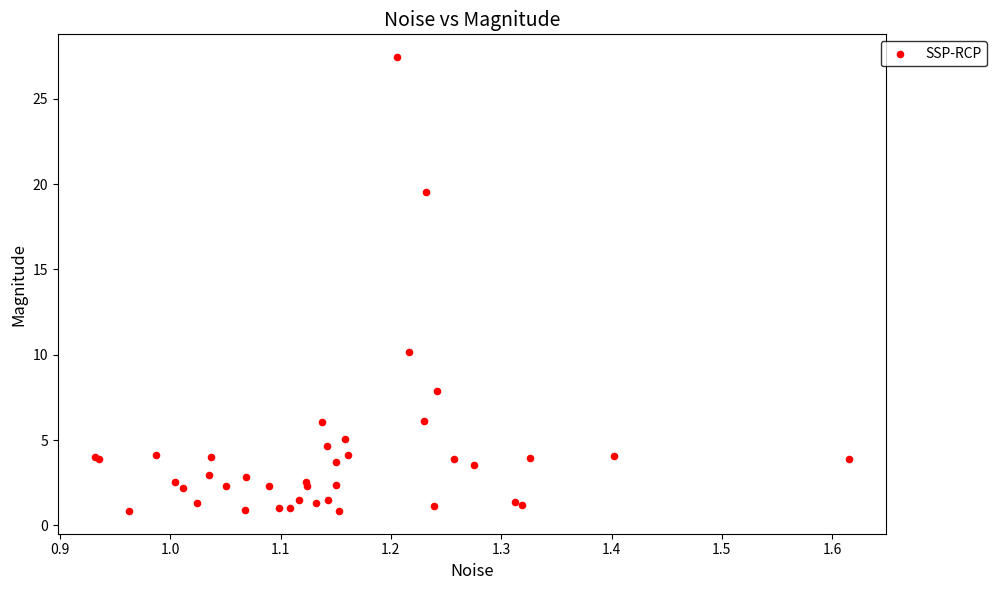

What Y value in the scatter plot is closest to 14?

10.2